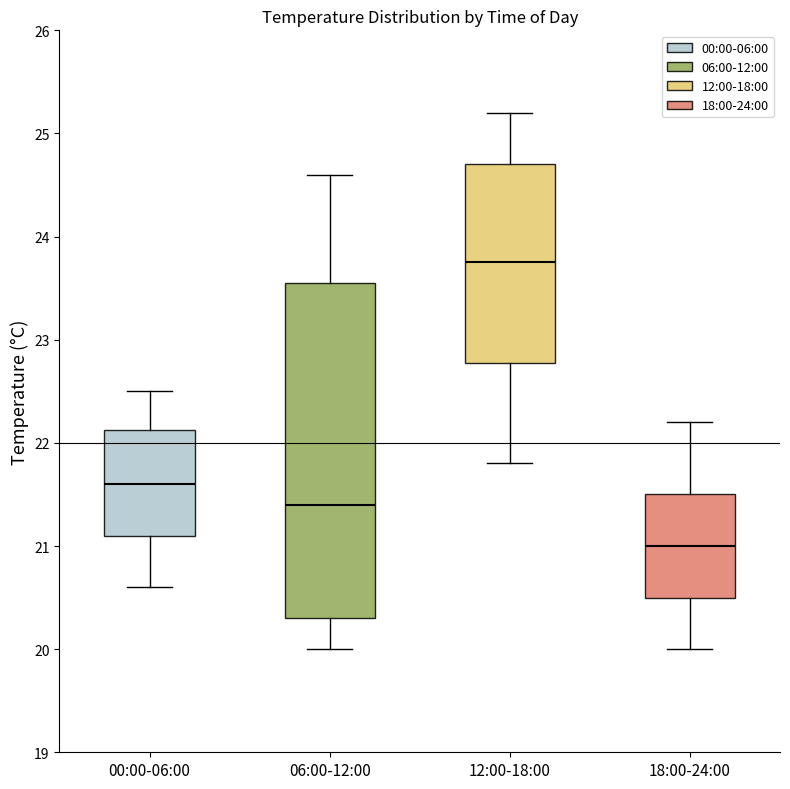

Reading left to right, read every box against the y-axis: the position of its median line, the range the box covers, and the ends of its whiskers. The values are not printed on the chart, so give them approximately, as read against the axis.

00:00-06:00: median 21.6, box 21.1 to 22.1, whiskers 20.6 to 22.5
06:00-12:00: median 21.4, box 20.3 to 23.6, whiskers 20.0 to 24.6
12:00-18:00: median 23.8, box 22.8 to 24.7, whiskers 21.8 to 25.2
18:00-24:00: median 21.0, box 20.5 to 21.5, whiskers 20.0 to 22.2